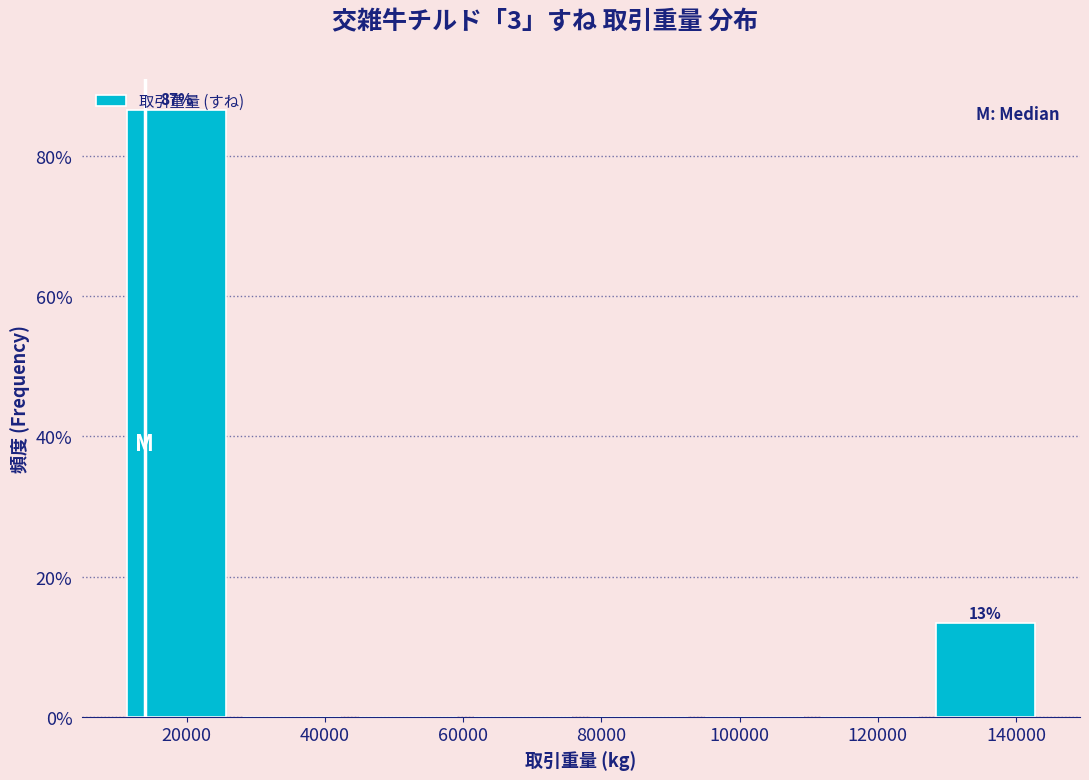

Over which range of the x-axis is the bar tallest?

10000 to 26000